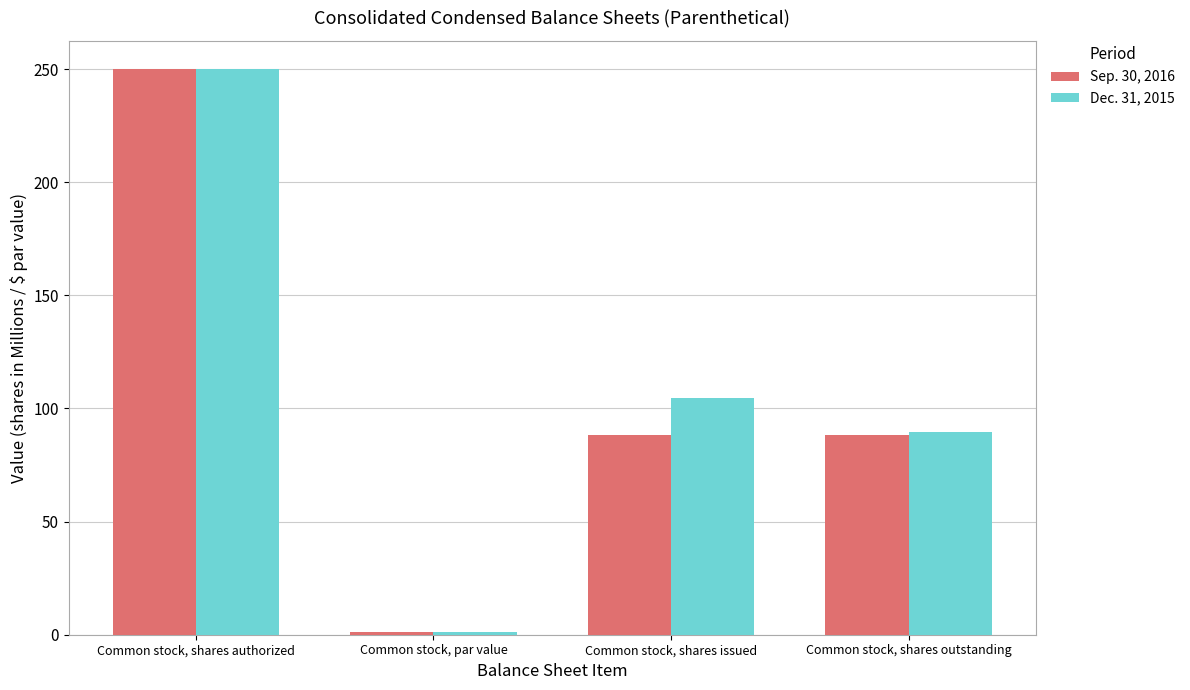

How many bars are there in each group?

2